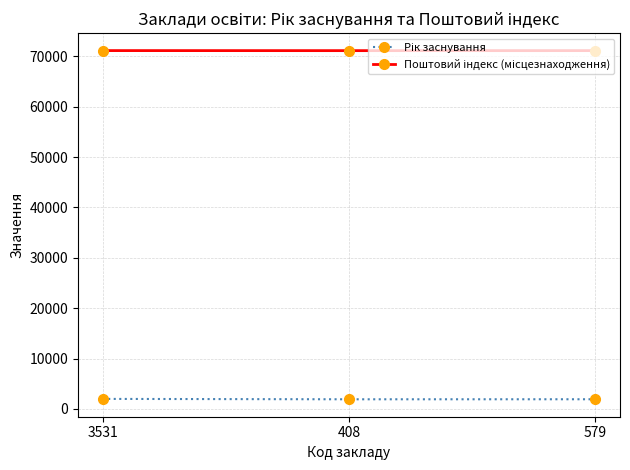

What is the spread (max minus min) of values at 579?

69181